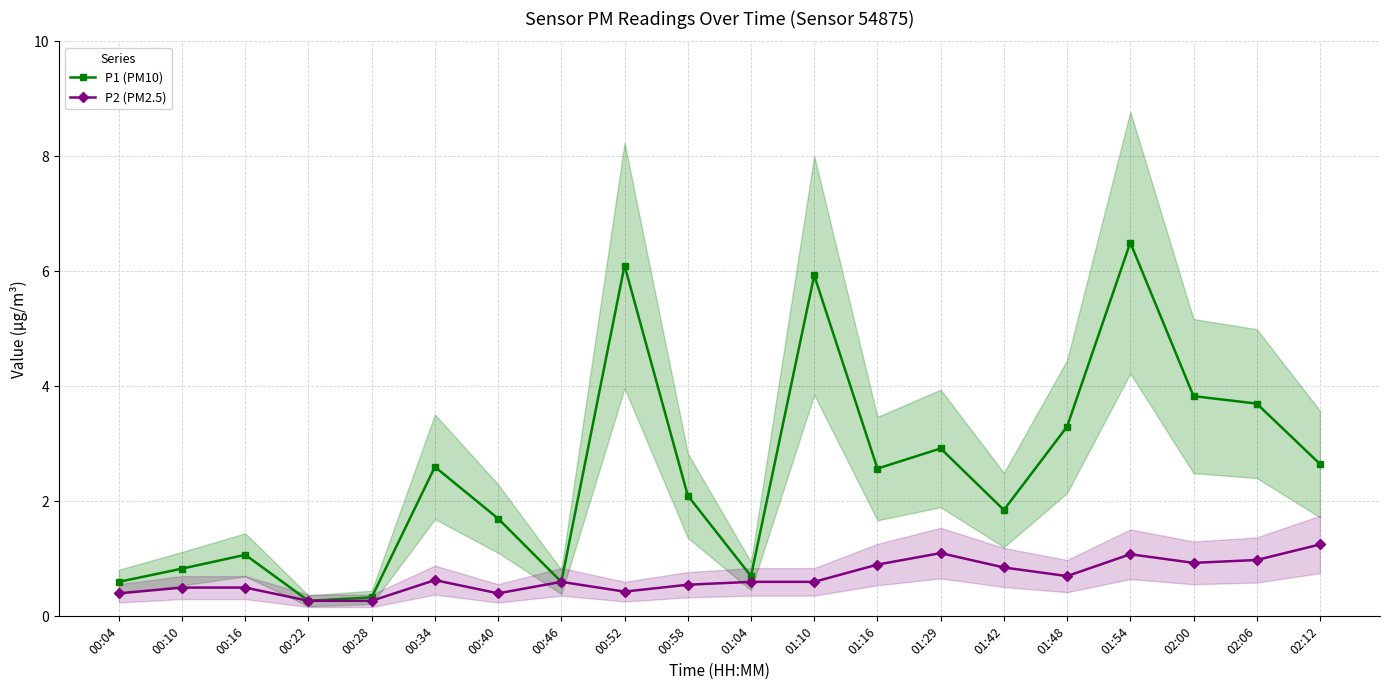

At which label is P2 (PM2.5) closest to 0?

00:22